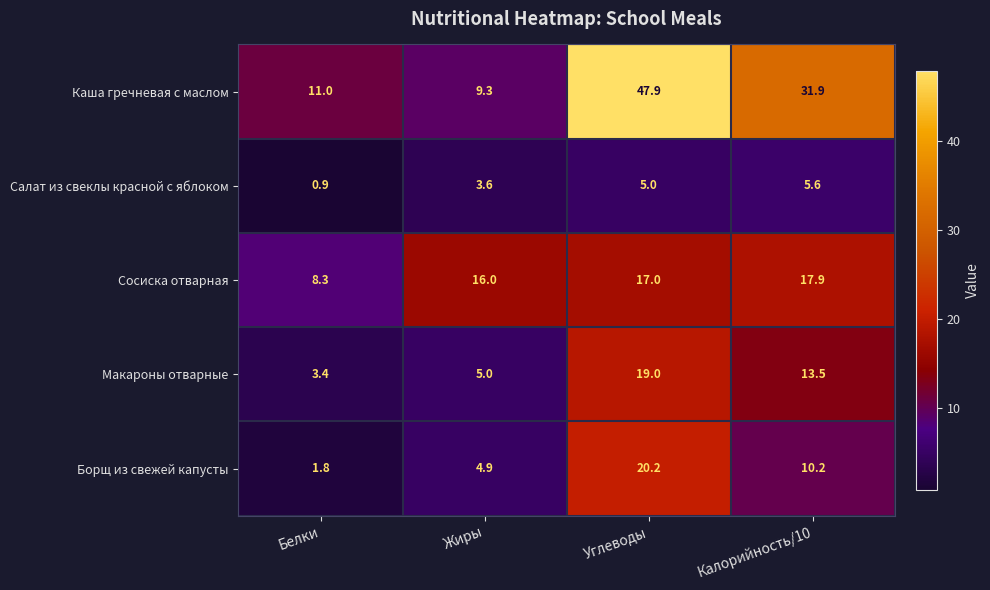

Rank the series at Жиры from highest to lowest value.

Сосиска отварная, Каша гречневая с маслом, Макароны отварные, Борщ из свежей капусты, Салат из свеклы красной c яблоком